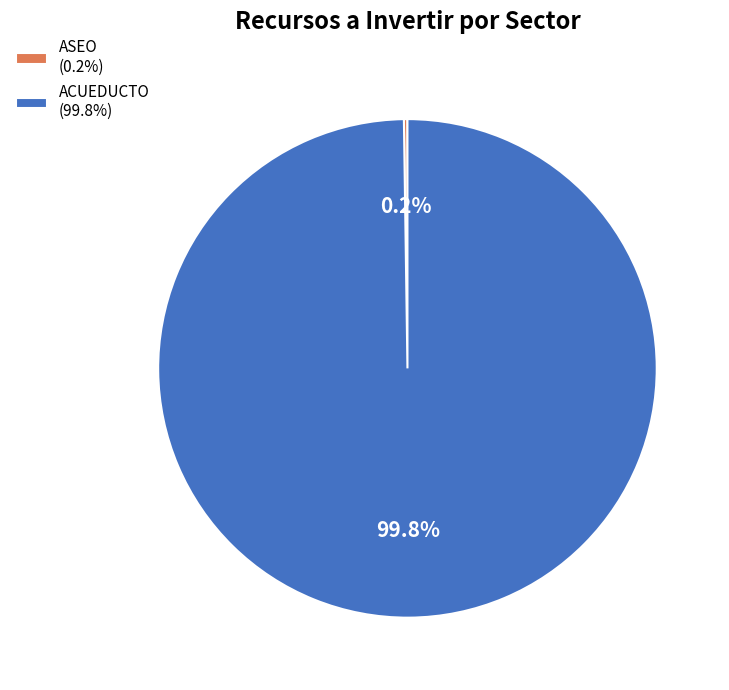

Is there a majority slice in this chart?

Yes